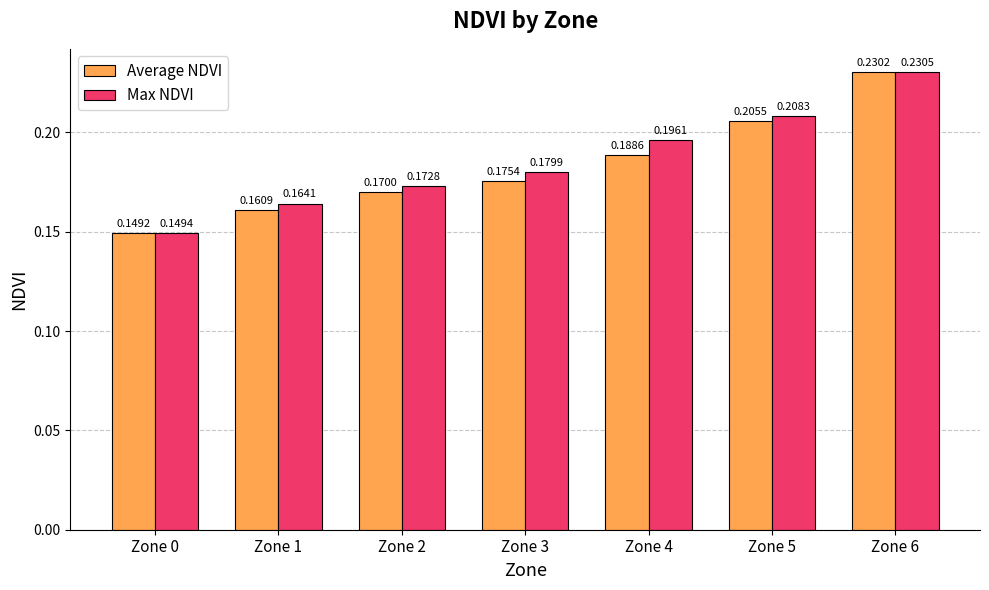

At how many categories does at least one series exceed 0?

7